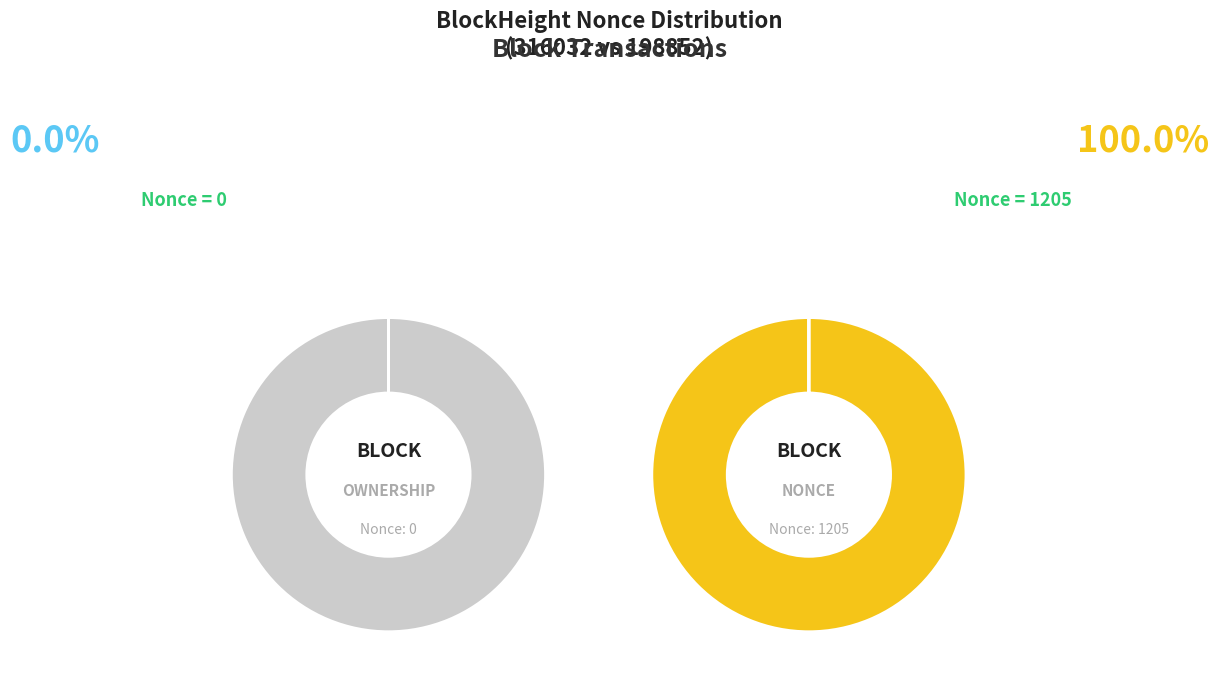

To the nearest percent, what is the combined percentage of 316032 and 198852?

100%